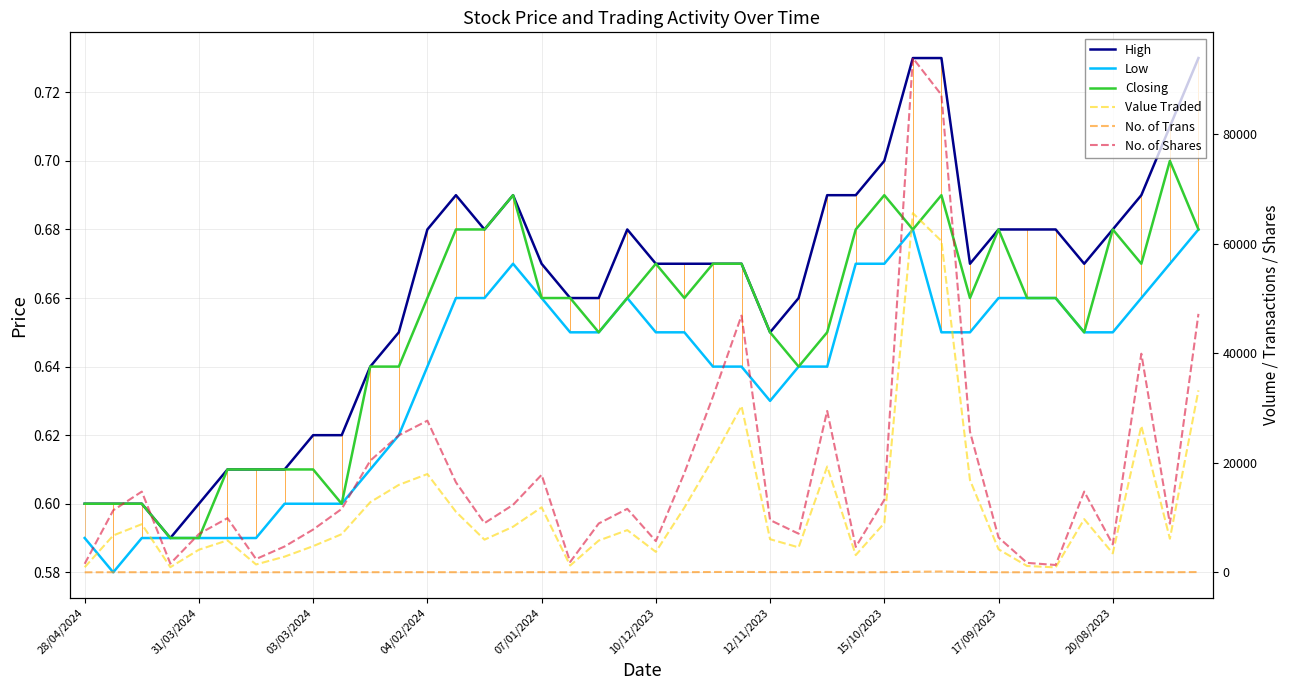

What is the difference between the maximum and minimum values in the Value Traded series?

64668.0